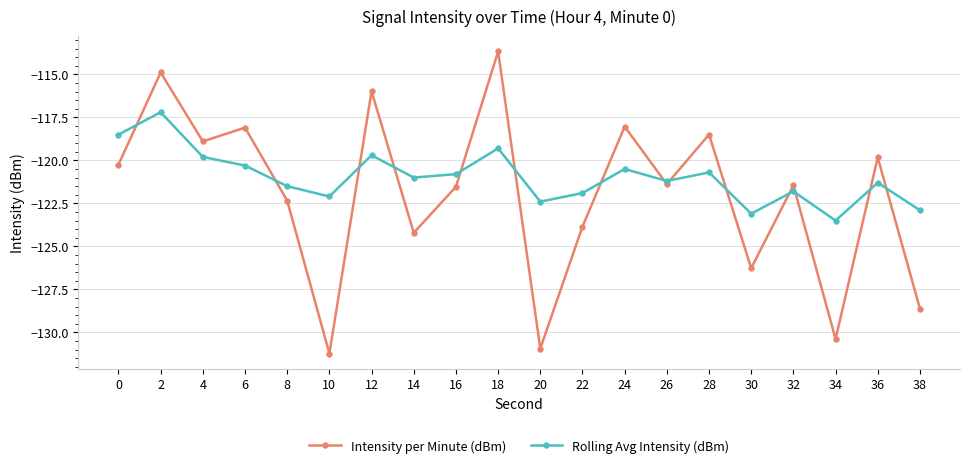

Which series has the largest total across all categories?

Rolling Avg Intensity (dBm)